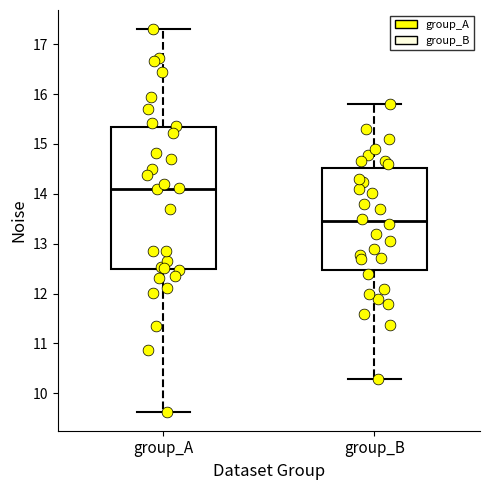

Comparing the boxes themselves (not the whiskers), which one is the tallest?

group_A